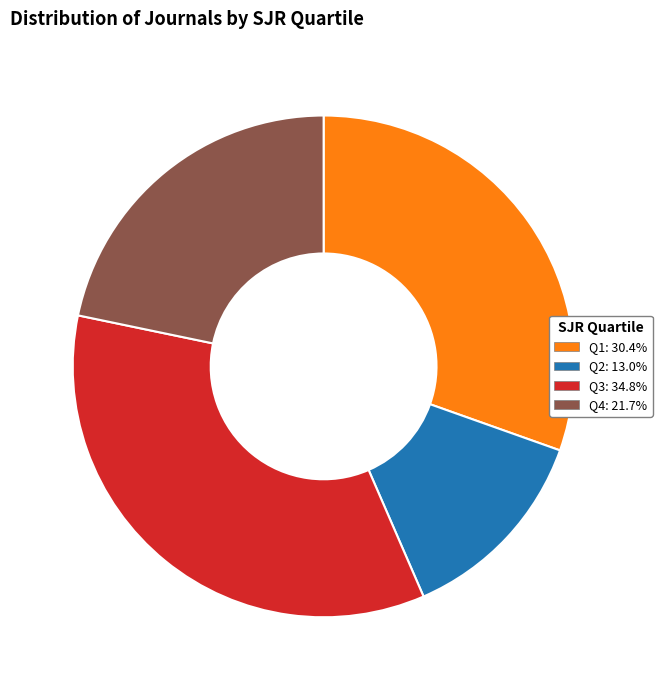

Is there a majority slice in this chart?

No